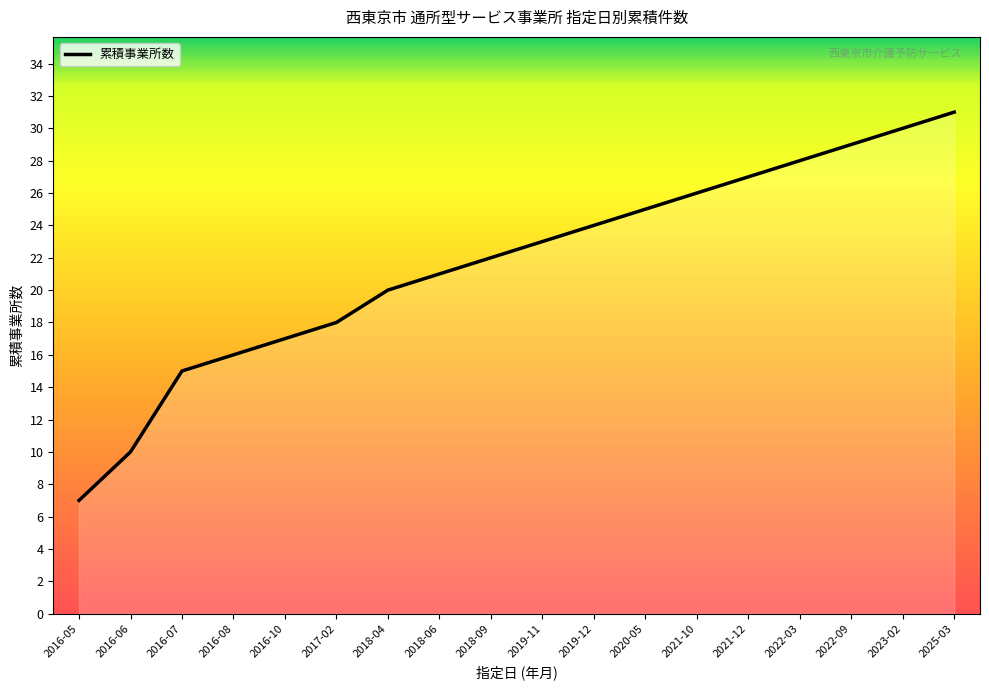

Reading left to right, list all the values displayed in this chart.

7	10	15	16	17	18	20	21	22	23	24	25	26	27	28	29	30	31